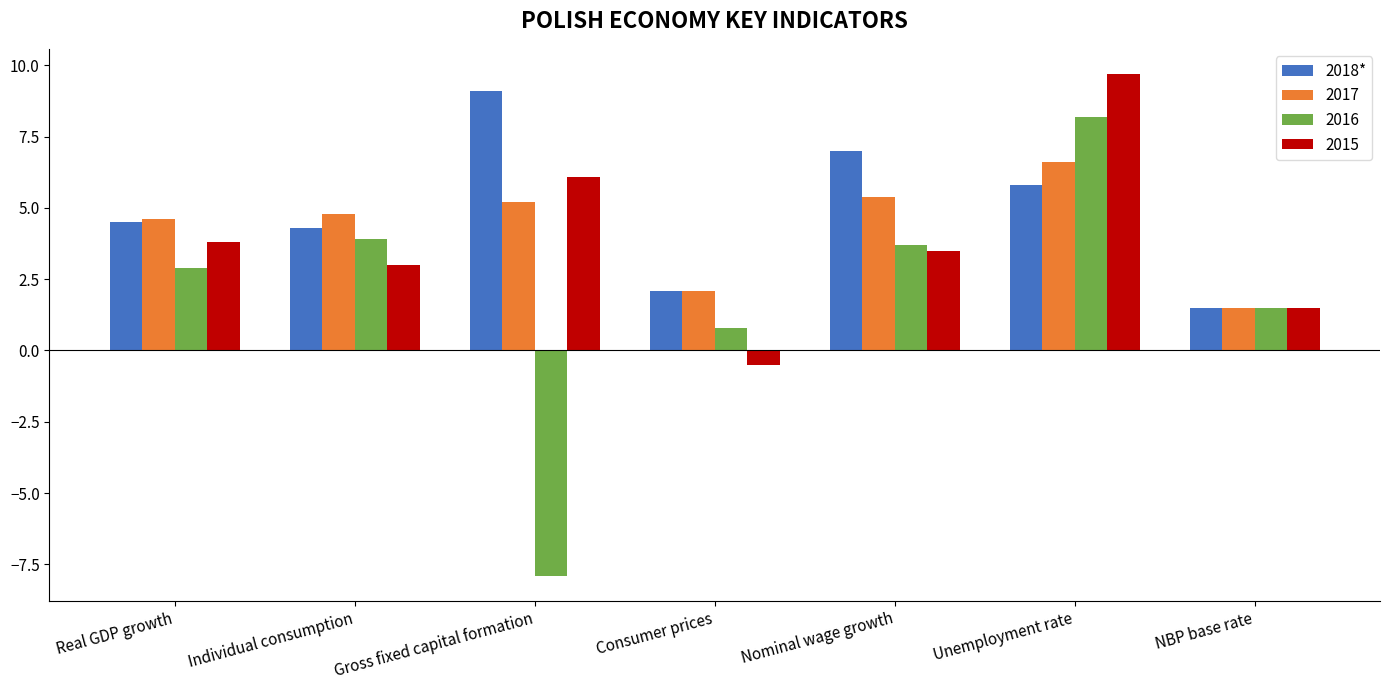

Rank the series at Gross fixed capital formation from lowest to highest value.

2016, 2017, 2015, 2018*